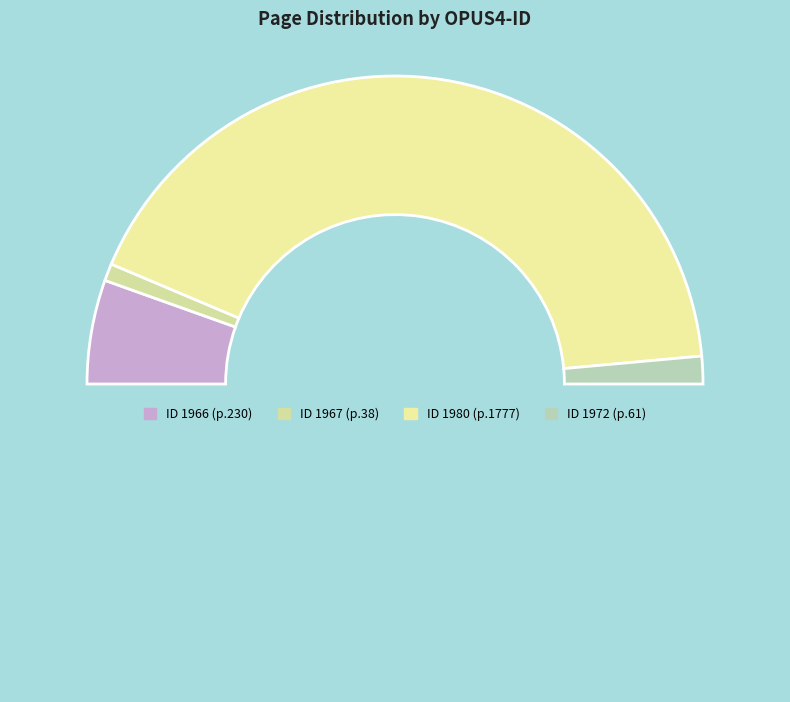

Count the number of slices in the pie.

5